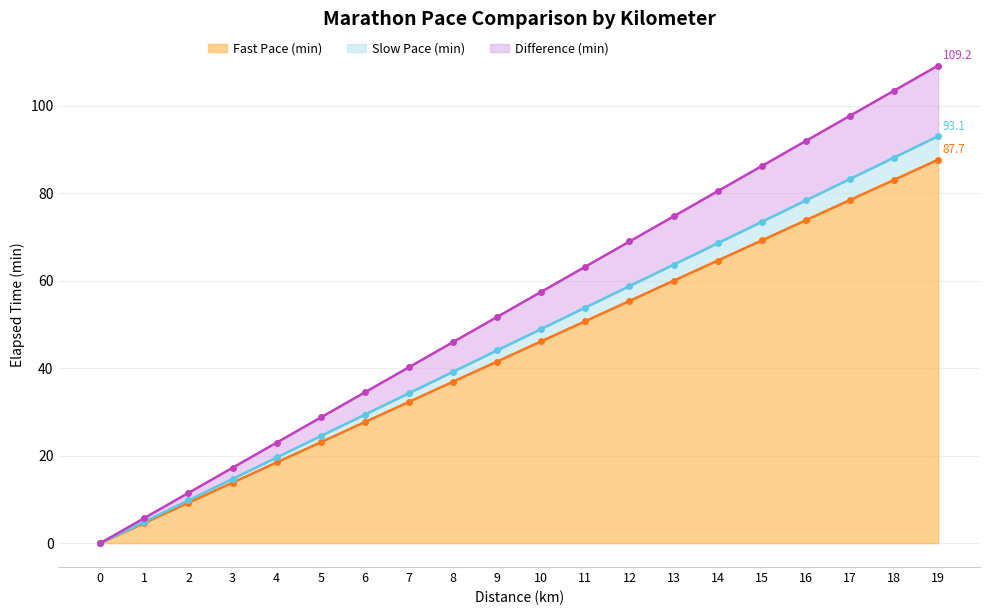

How many data points does each series have?

20